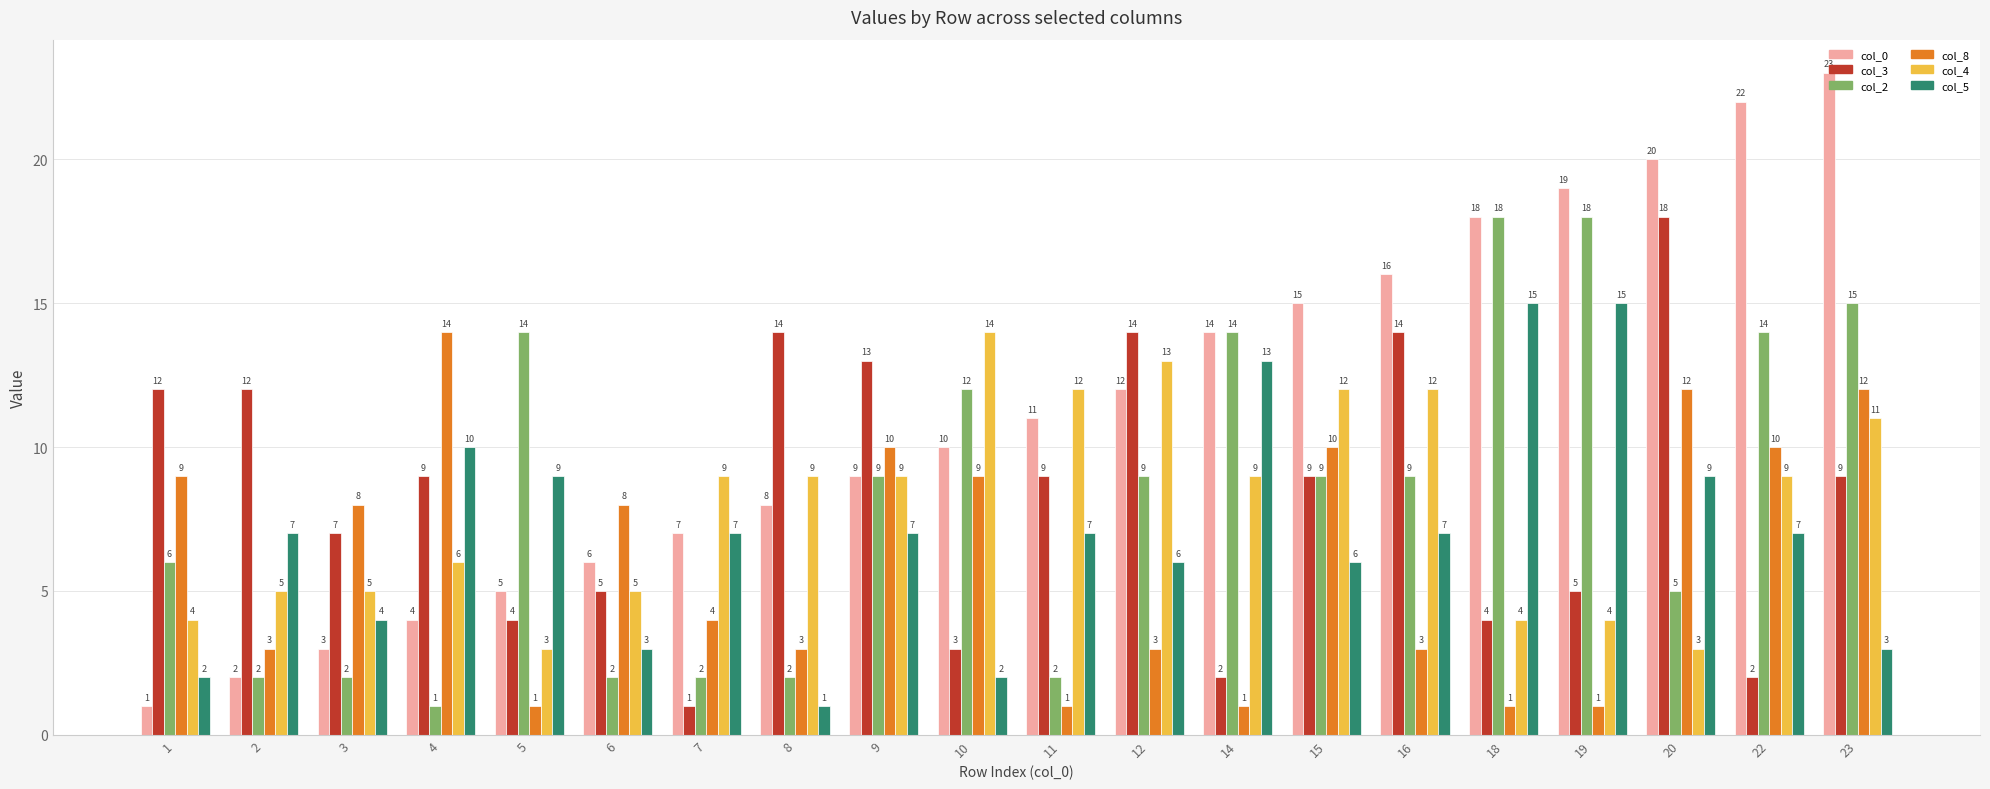

What is the sum of all col_2 values?

165